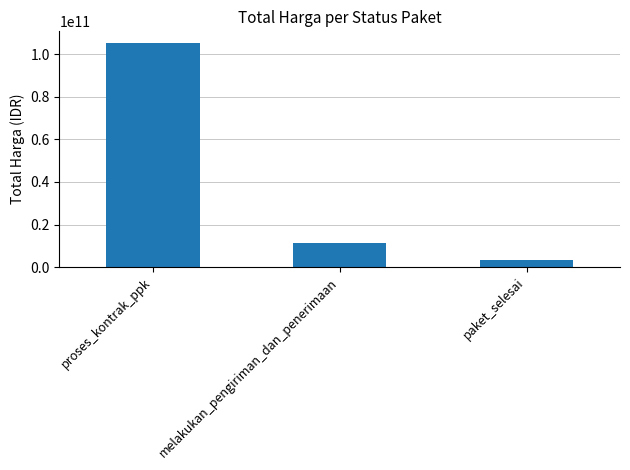

Count the number of categories in the chart.

3